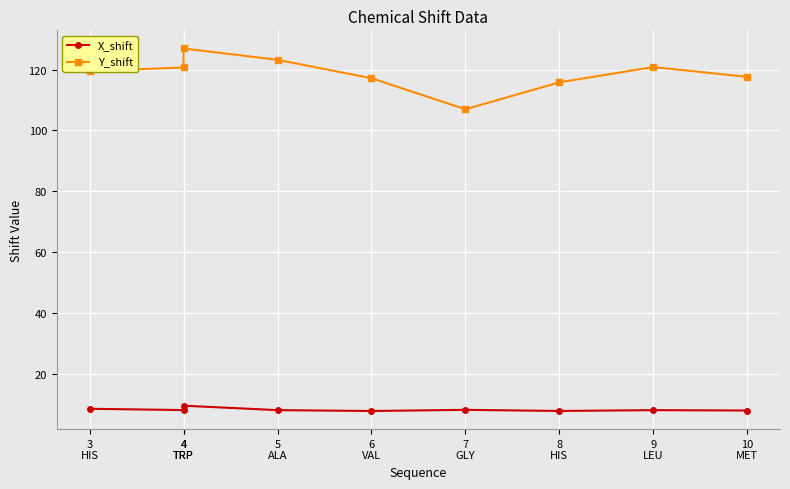

True or false: Y_shift and X_shift intersect in this chart.

False